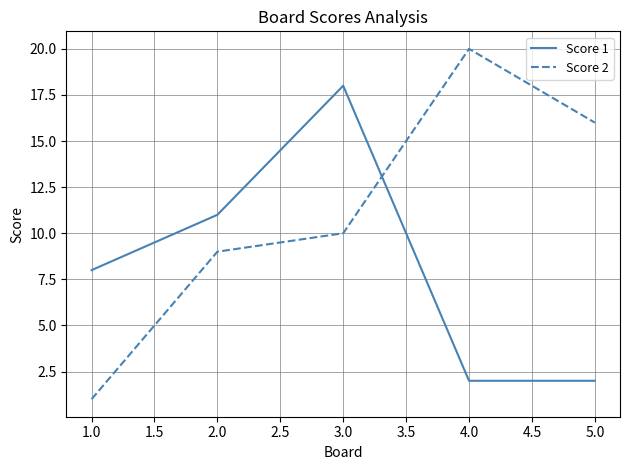

The value of Score 2 at 5.0 is 16. True or false?

True